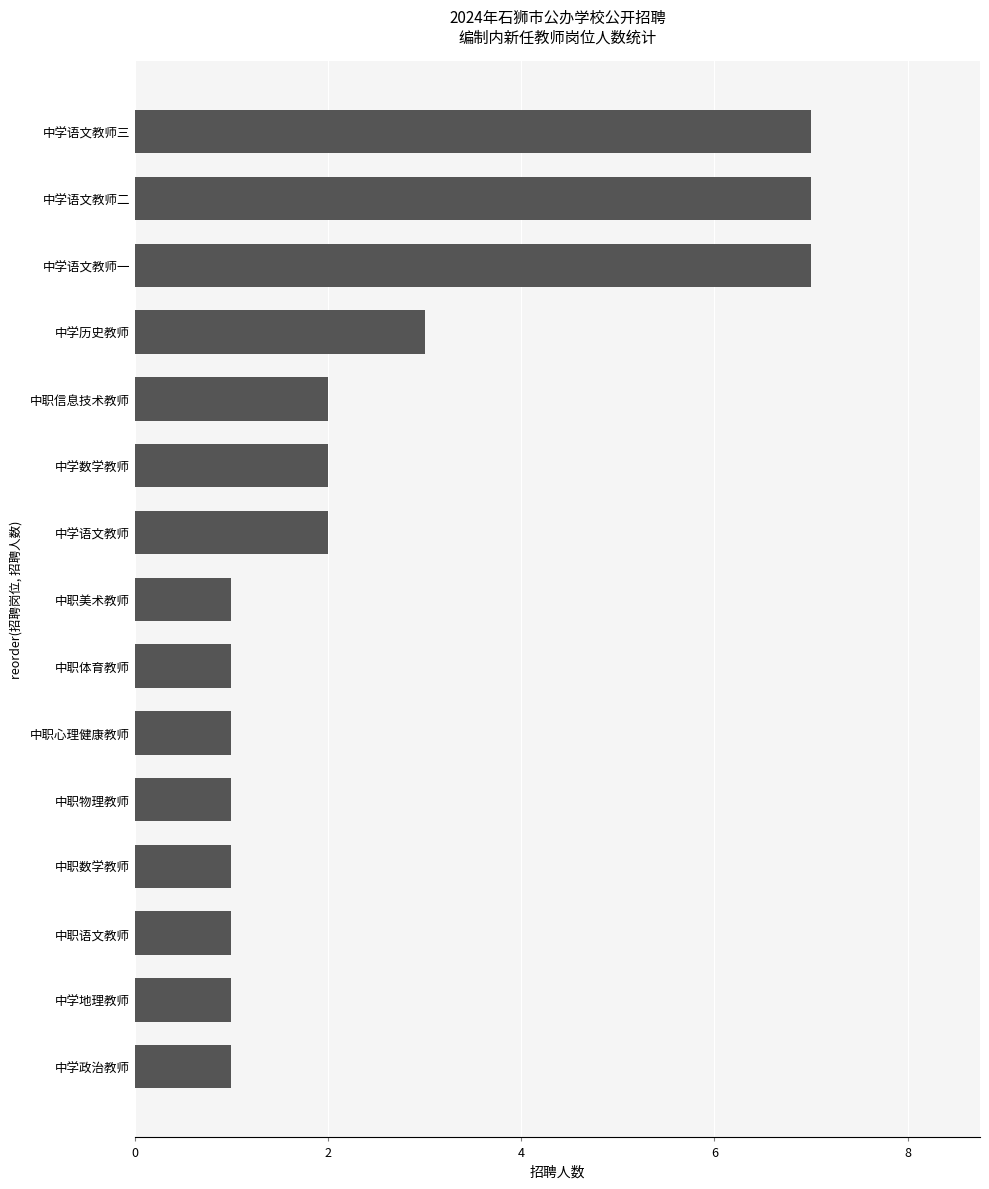

True or false: the data shows 12 at 中学语文教师三.

False